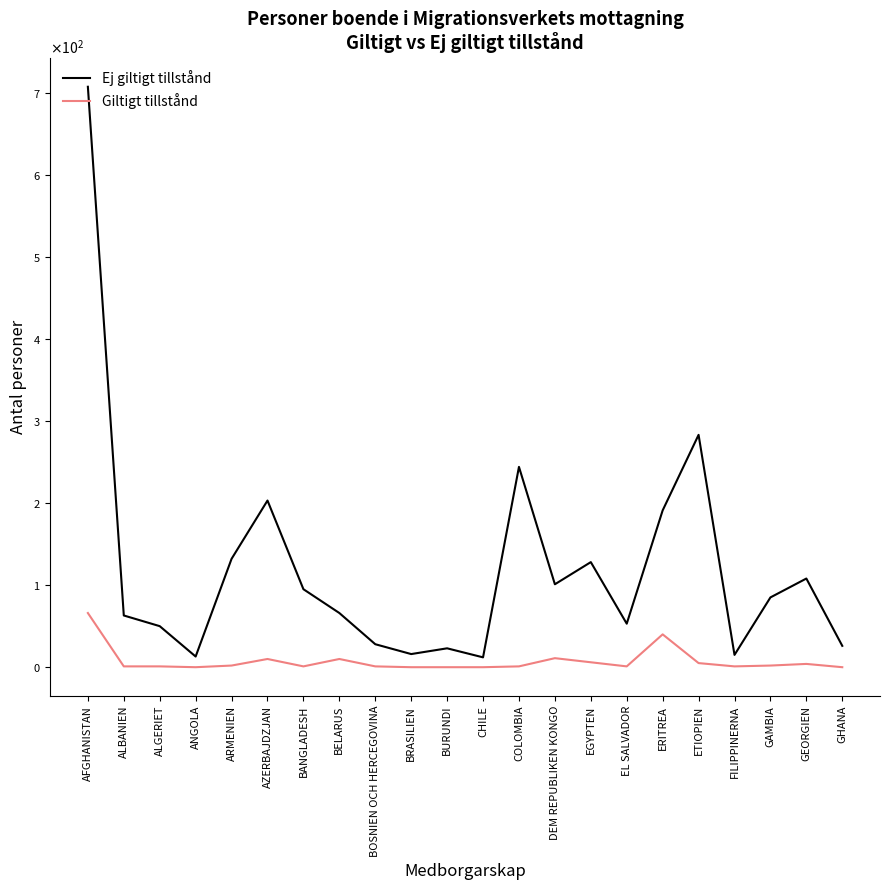

What is the difference between the Ej giltigt tillstånd values at BELARUS and ALGERIET?

16